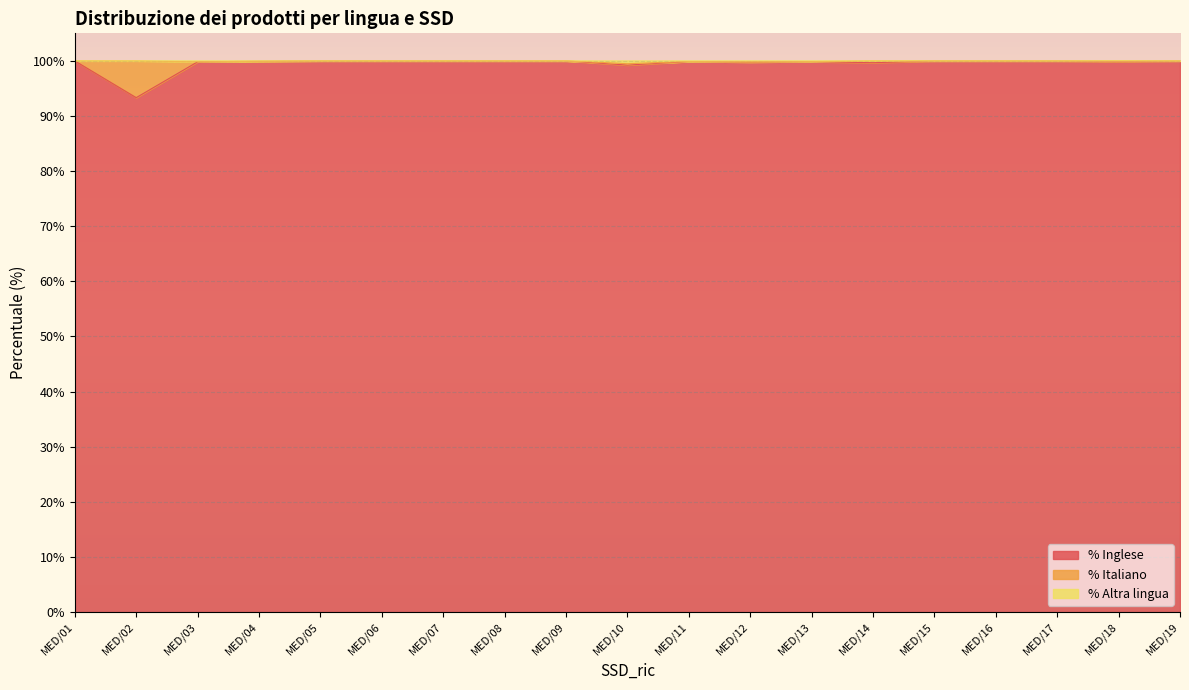

What is the total value across all series at MED/02?

100.0